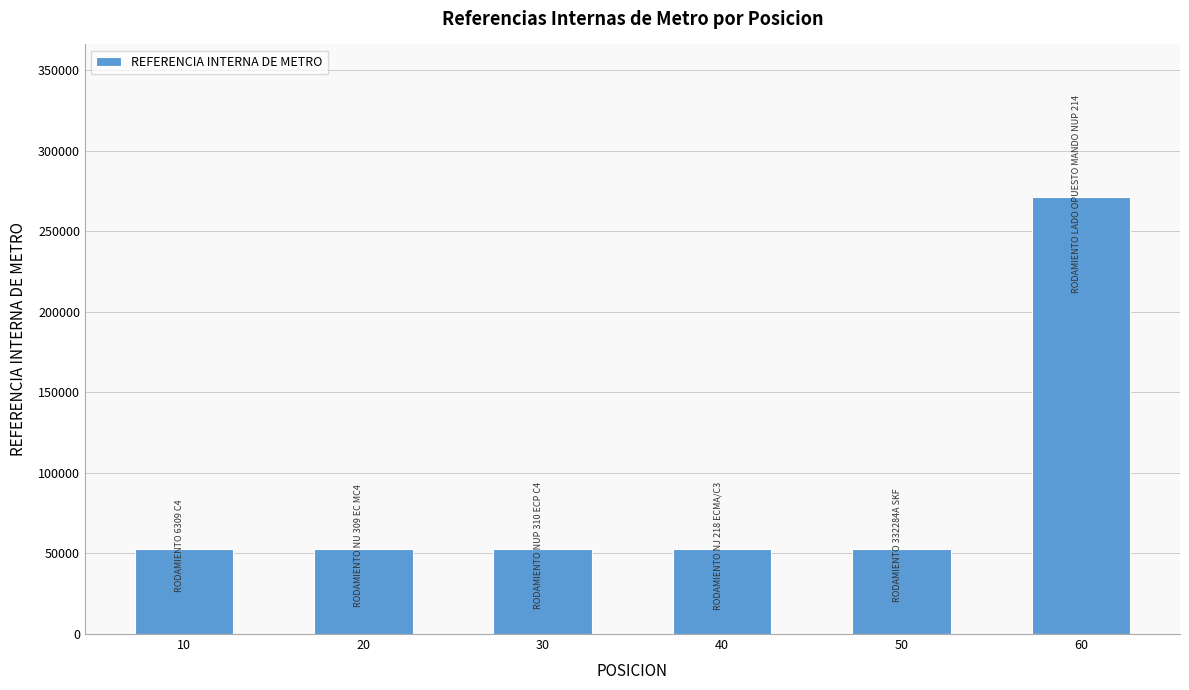

Count the number of categories in the chart.

6